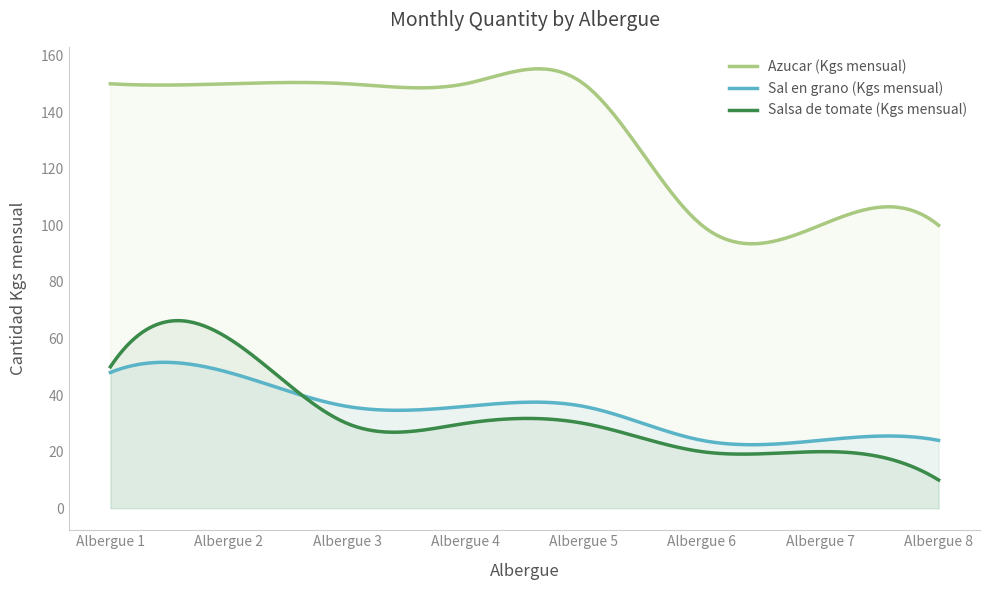

Rank the categories by Azucar (Kgs mensual) value from highest to lowest.

Albergue 1, Albergue 2, Albergue 3, Albergue 4, Albergue 5, Albergue 6, Albergue 7, Albergue 8